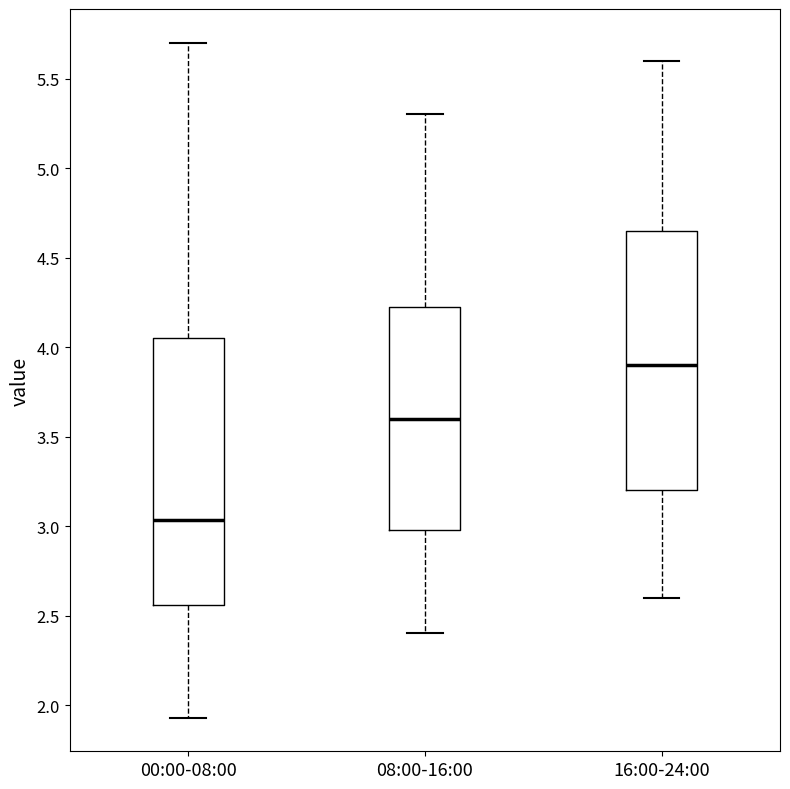

Where is the upper edge of the box for 16:00-24:00 on the y-axis? The values are not printed on the chart, so give them approximately, as read against the axis.

4.65